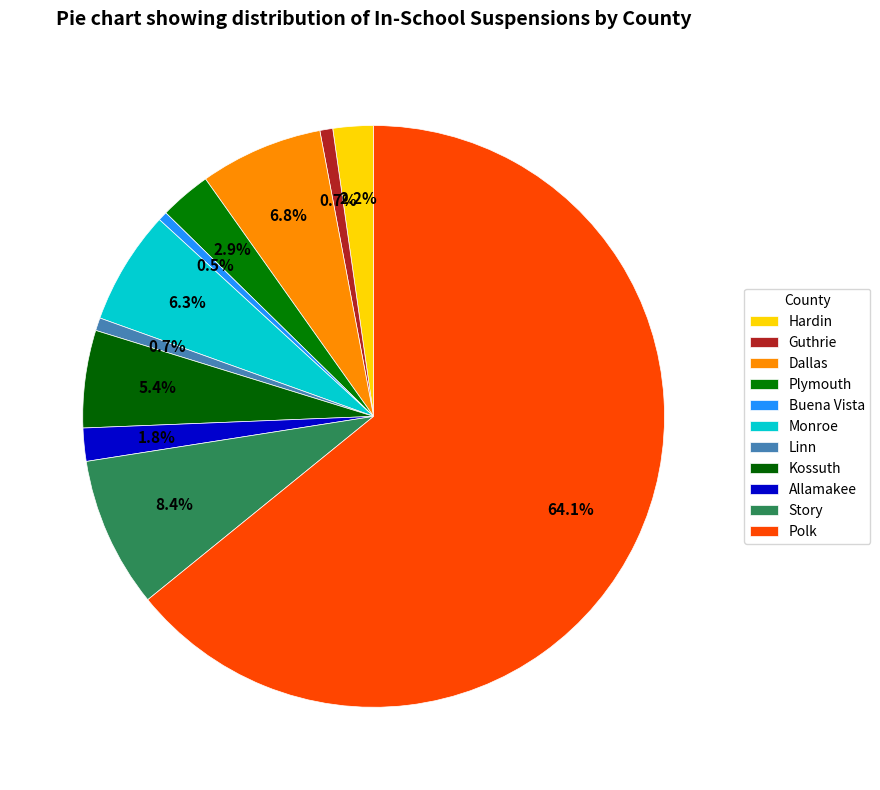

How many segments does this pie chart have?

11